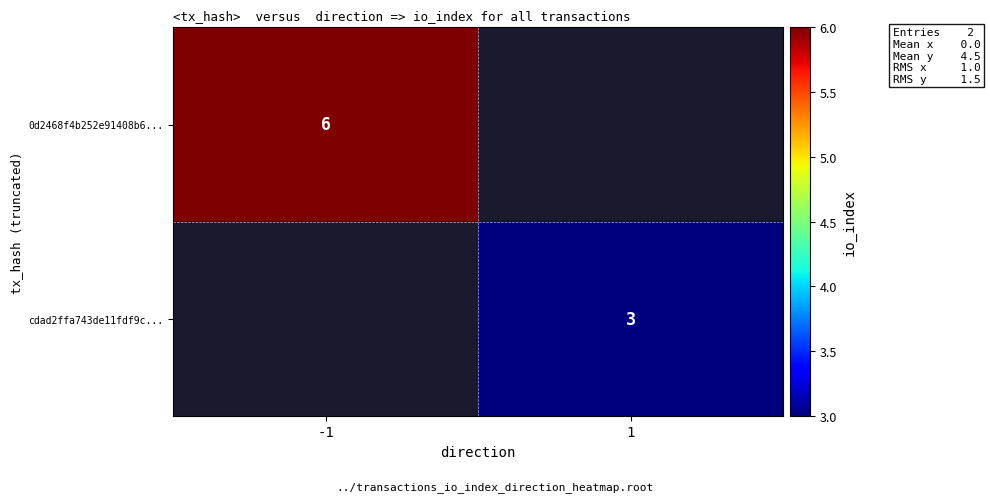

The 0d2468f4b252e91408b6... series shows 1 at -1. True or false?

False